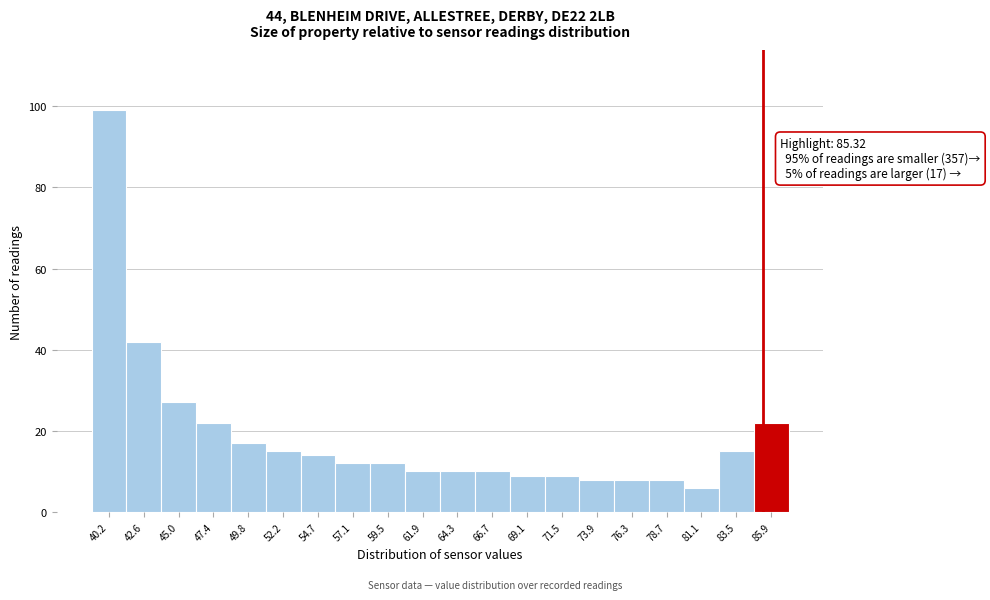

Which range on the x-axis has the tallest bar?

39.0 to 41.5